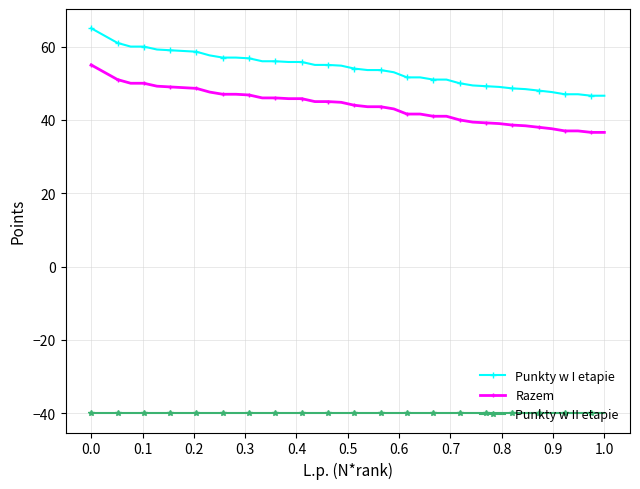

What is the minimum value shown in the chart?

-40.0